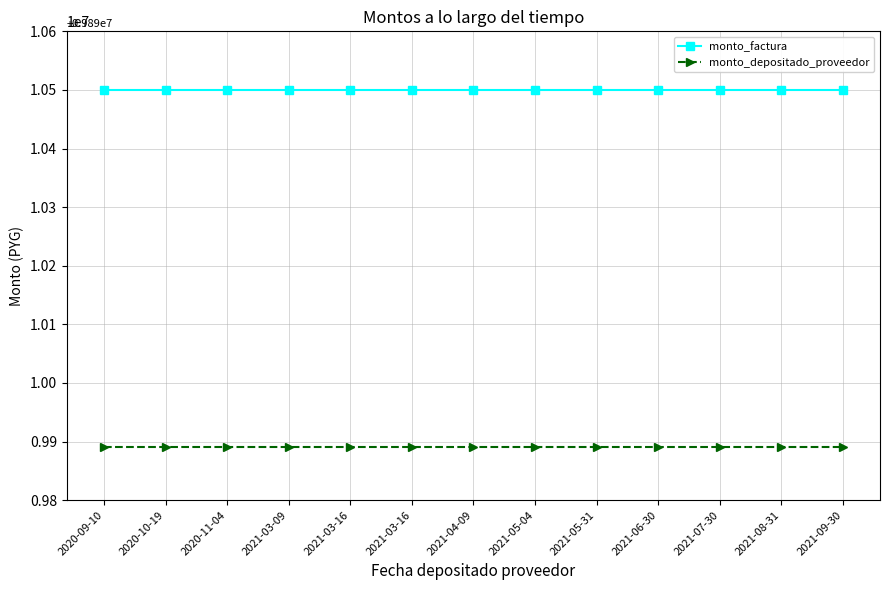

What are all the series names shown in the legend?

monto_factura, monto_depositado_proveedor